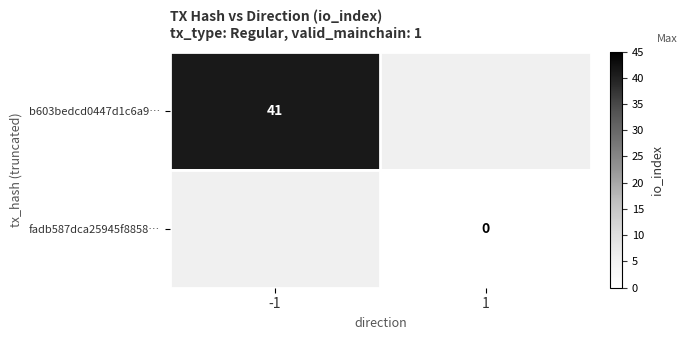

True or false: b603bedcd0447d1c6a9… has a value of 18 at -1.

False